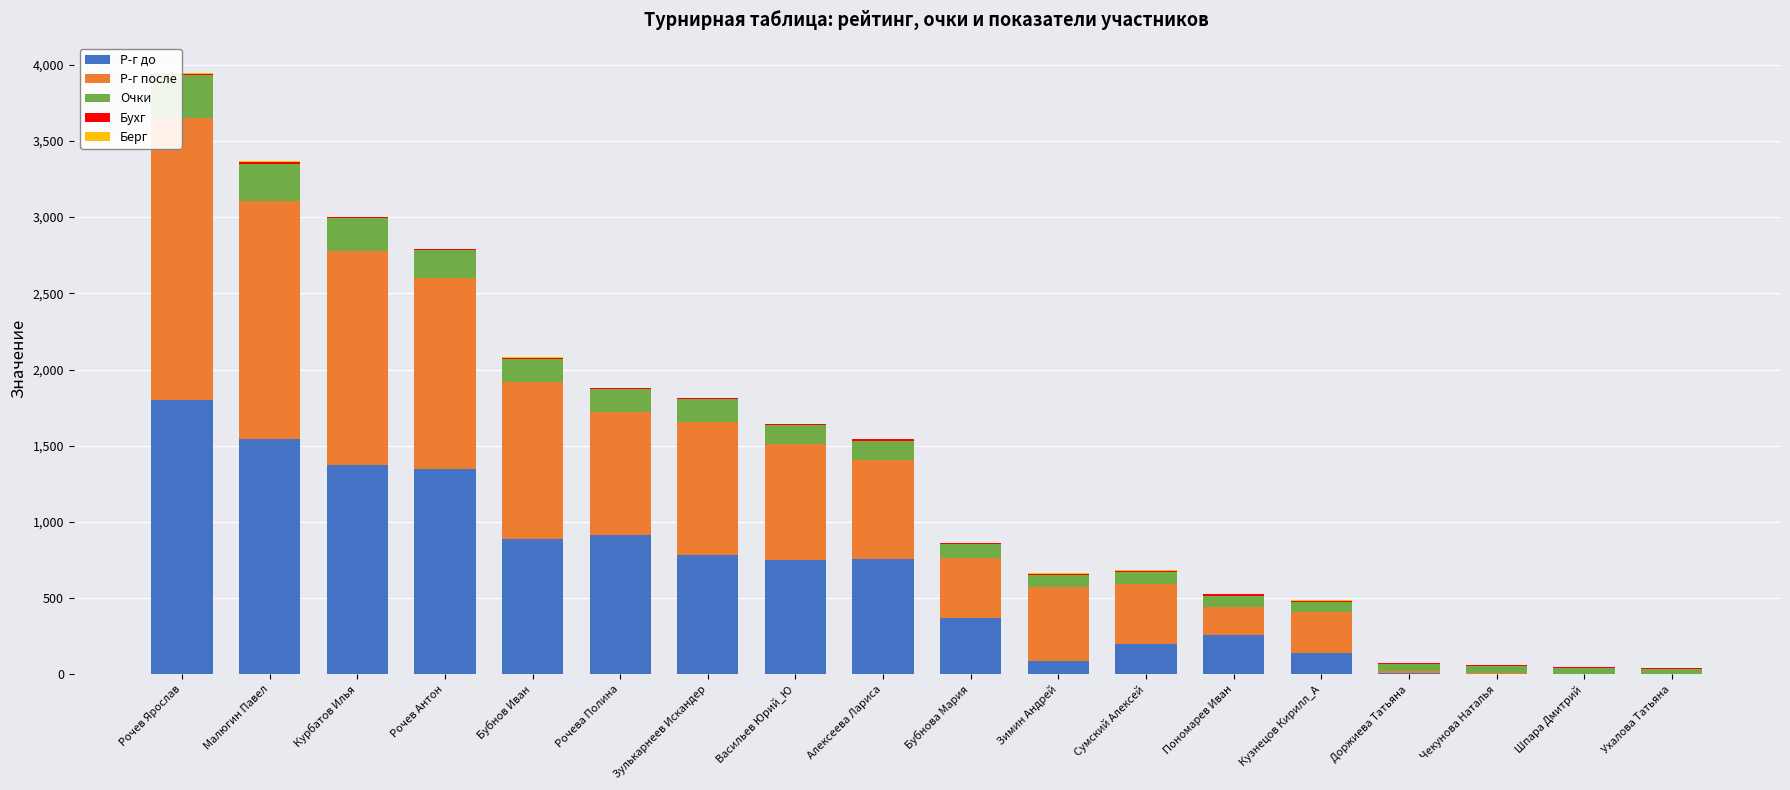

Which category has the highest value in the Р-г до series?

Рочев Ярослав